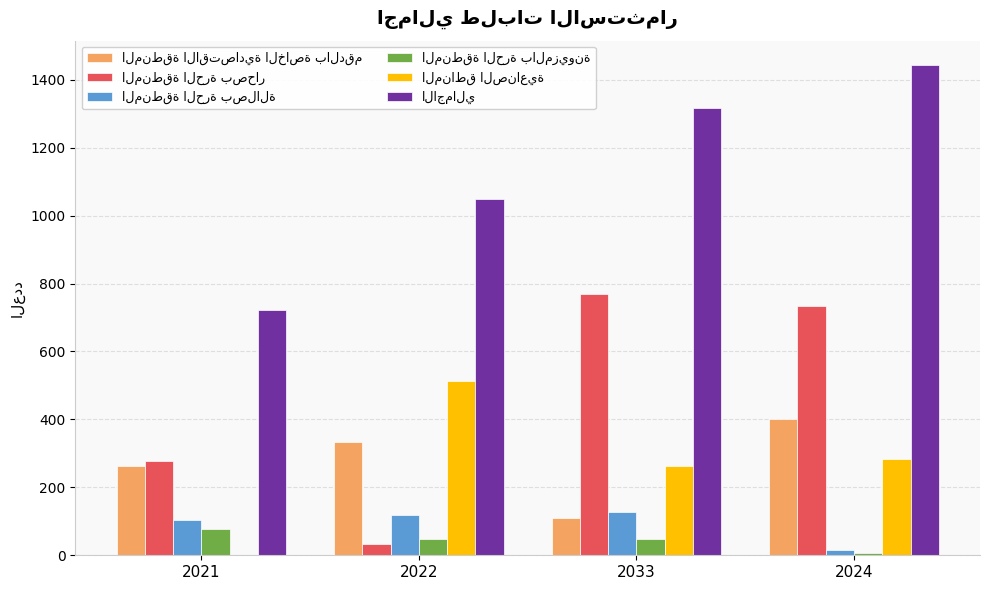

What is the total value across all series at 2021?

1446